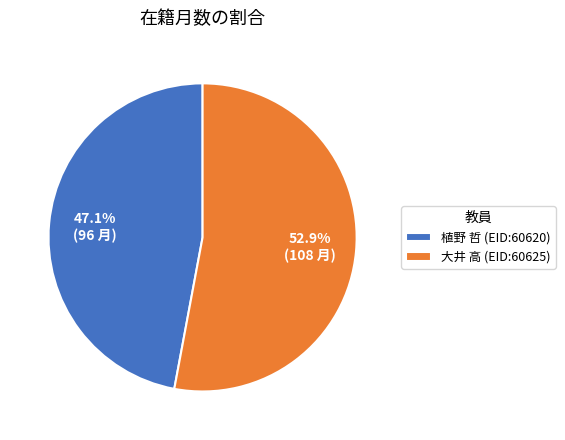

Rank the categories by value from highest to lowest.

大井 高 (EID:60625), 植野 哲 (EID:60620)